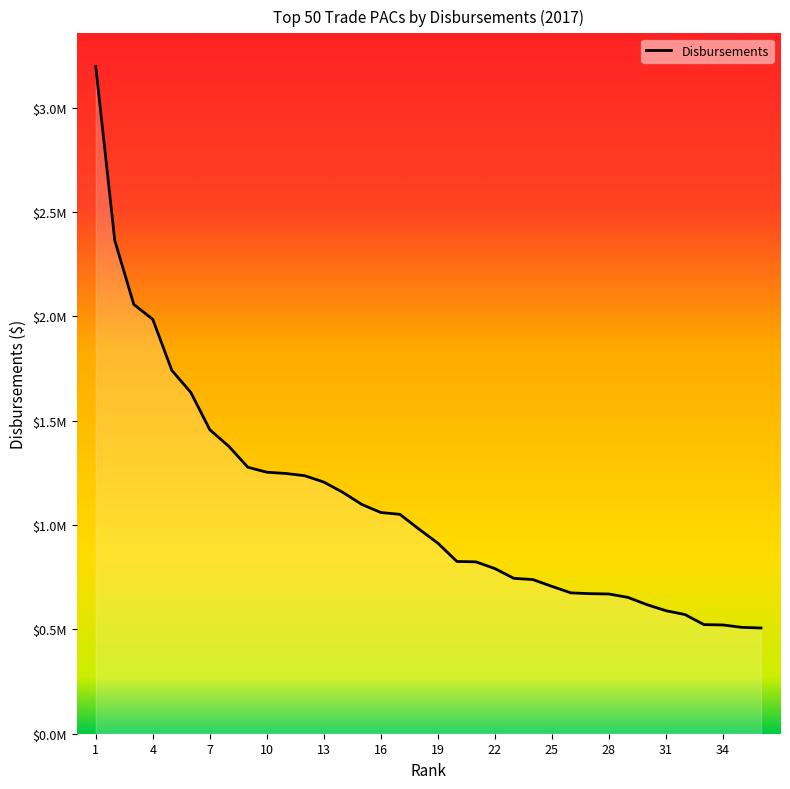

What is the minimum value shown in the chart?

506516.7